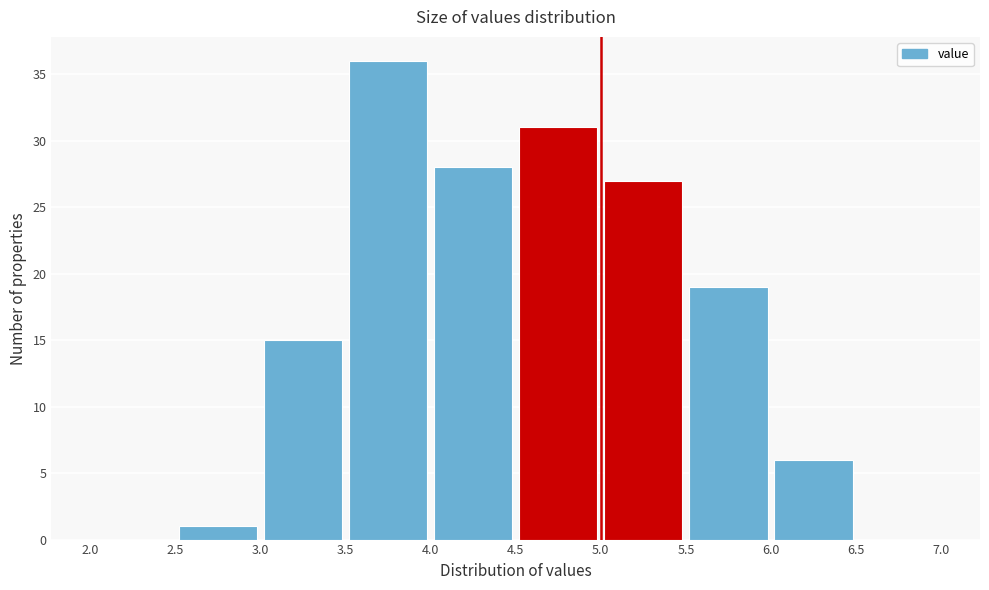

Reading left to right, list every bar in this chart as the range it spans on the x-axis followed by its height. The values are not printed on the chart, so give them approximately, as read against the axis.

2.0 to 2.5: 0
2.5 to 3.0: 1
3.0 to 3.5: 15
3.5 to 4.0: 36
4.0 to 4.5: 28
4.5 to 5.0: 31
5.0 to 5.5: 27
5.5 to 6.0: 19
6.0 to 6.5: 6
6.5 to 7.0: 0